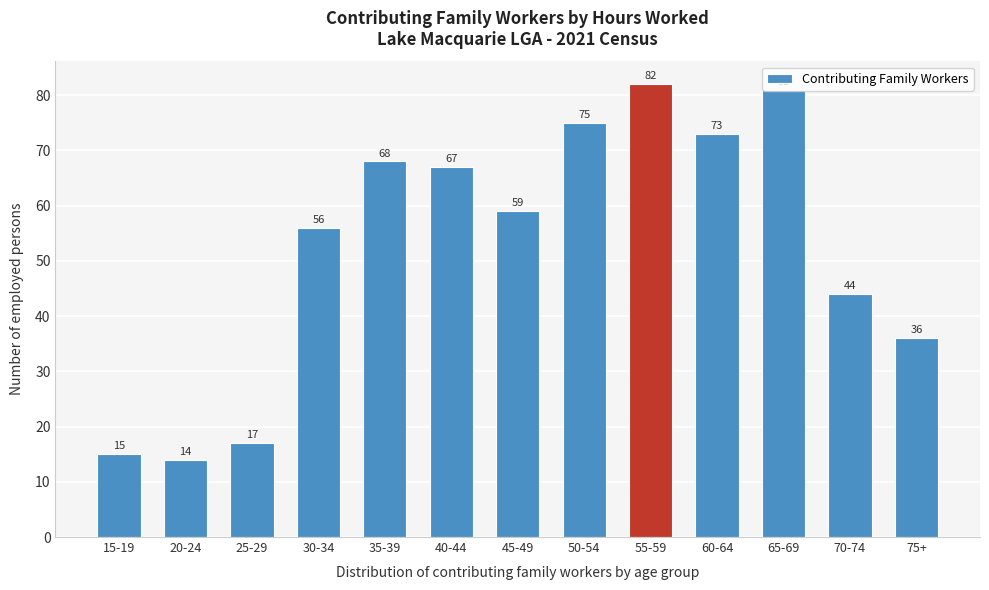

List the labels in order of value, largest first.

55-59, 65-69, 50-54, 60-64, 35-39, 40-44, 45-49, 30-34, 70-74, 75+, 25-29, 15-19, 20-24